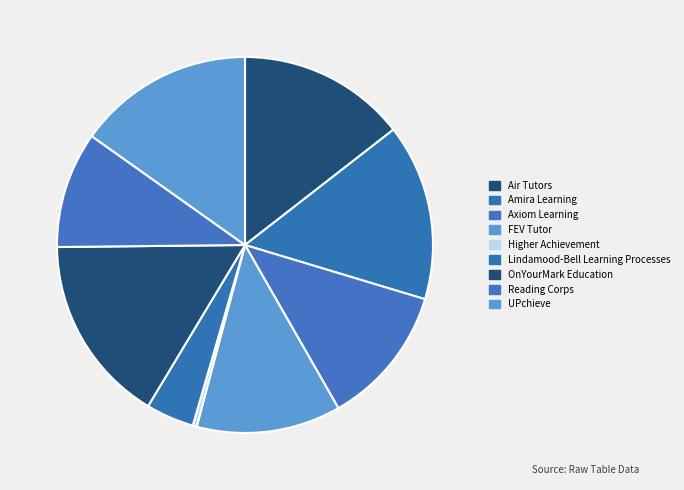

What percentage is the Axiom Learning slice, to the nearest percent?

11%